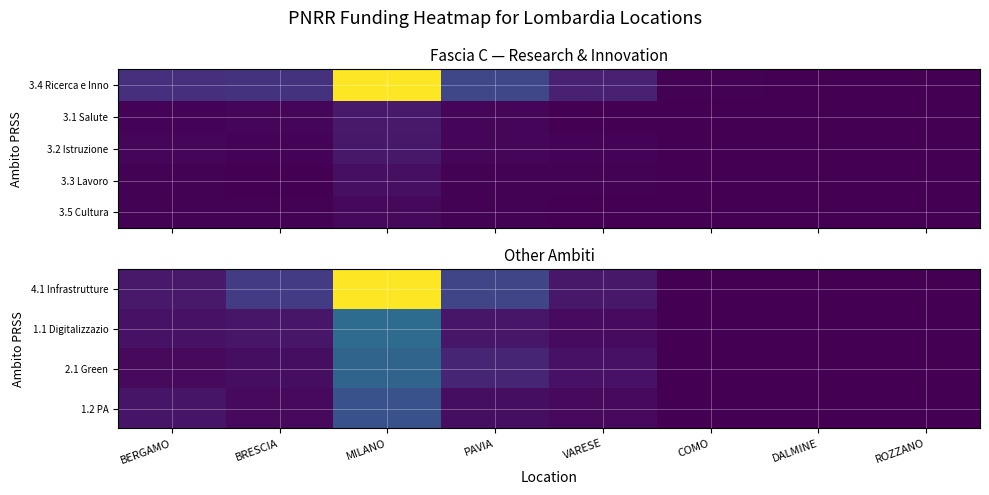

What is the difference between the highest and lowest values at ROZZANO?

1101.9